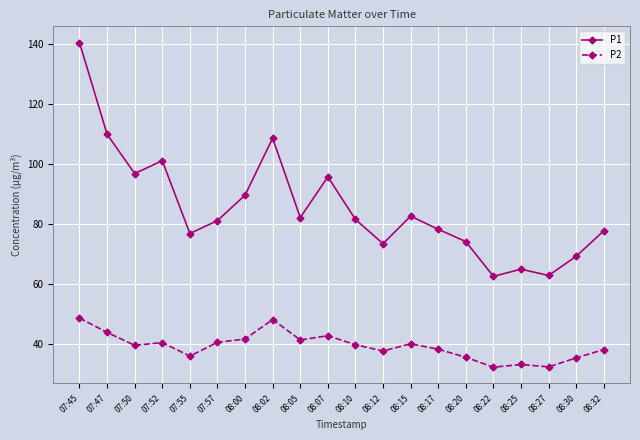

At which category is the sum across all series the highest?

07:45